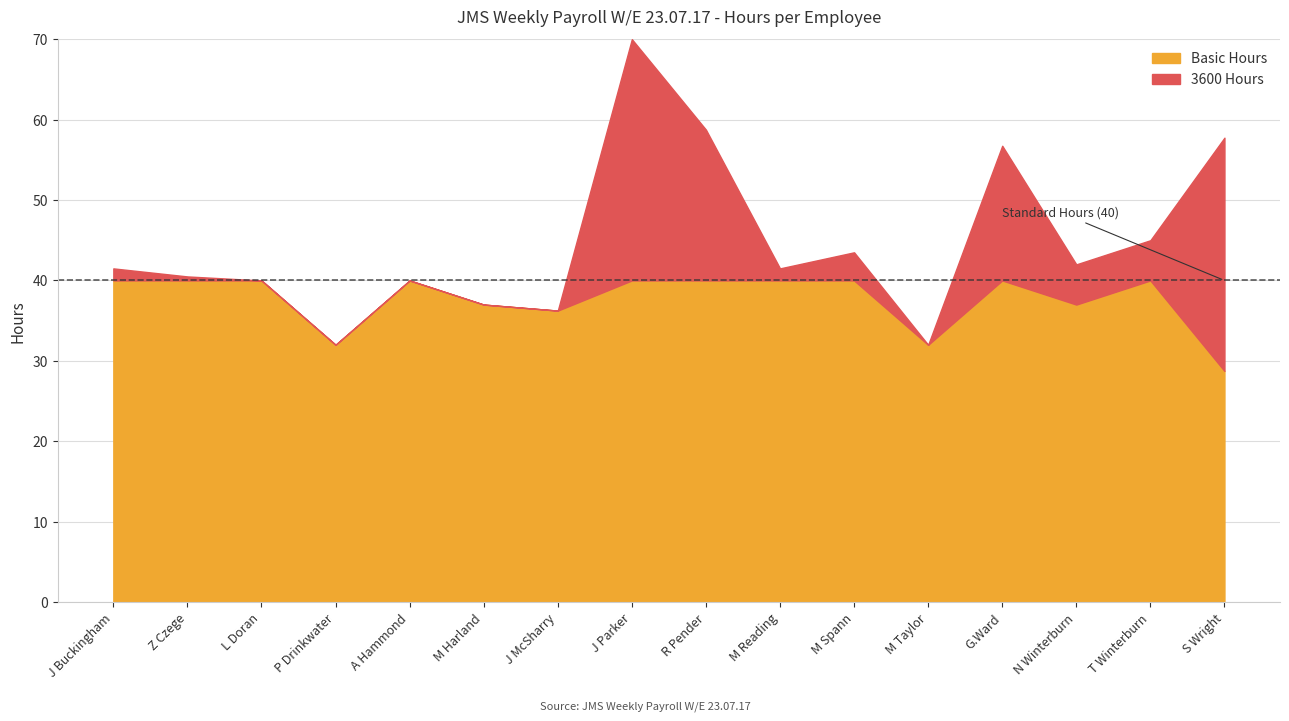

How many positive values does the 3600 Hours series have?

10